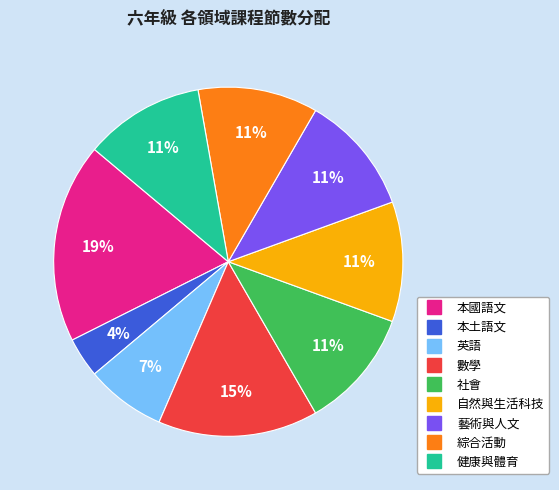

Which category has the smallest portion of the pie?

本土語文